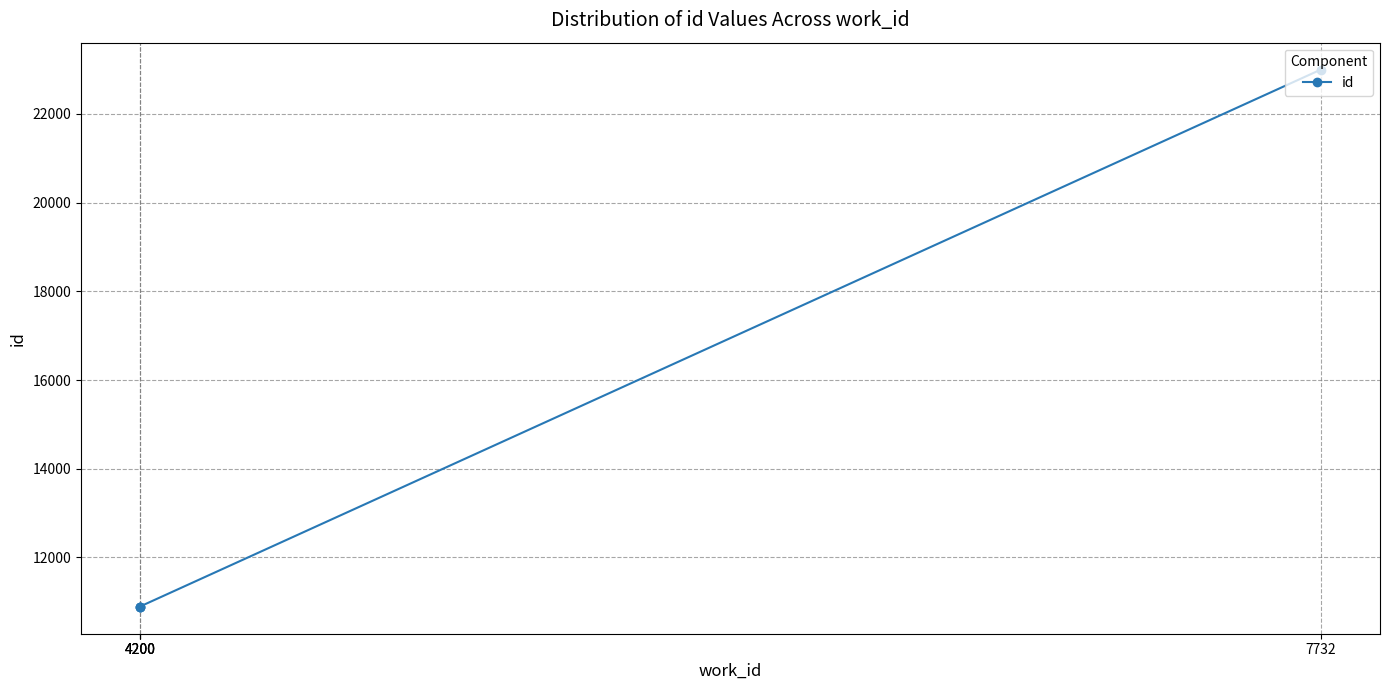

Approximately how many times larger is the value at 7732 compared to 4200?

2.1